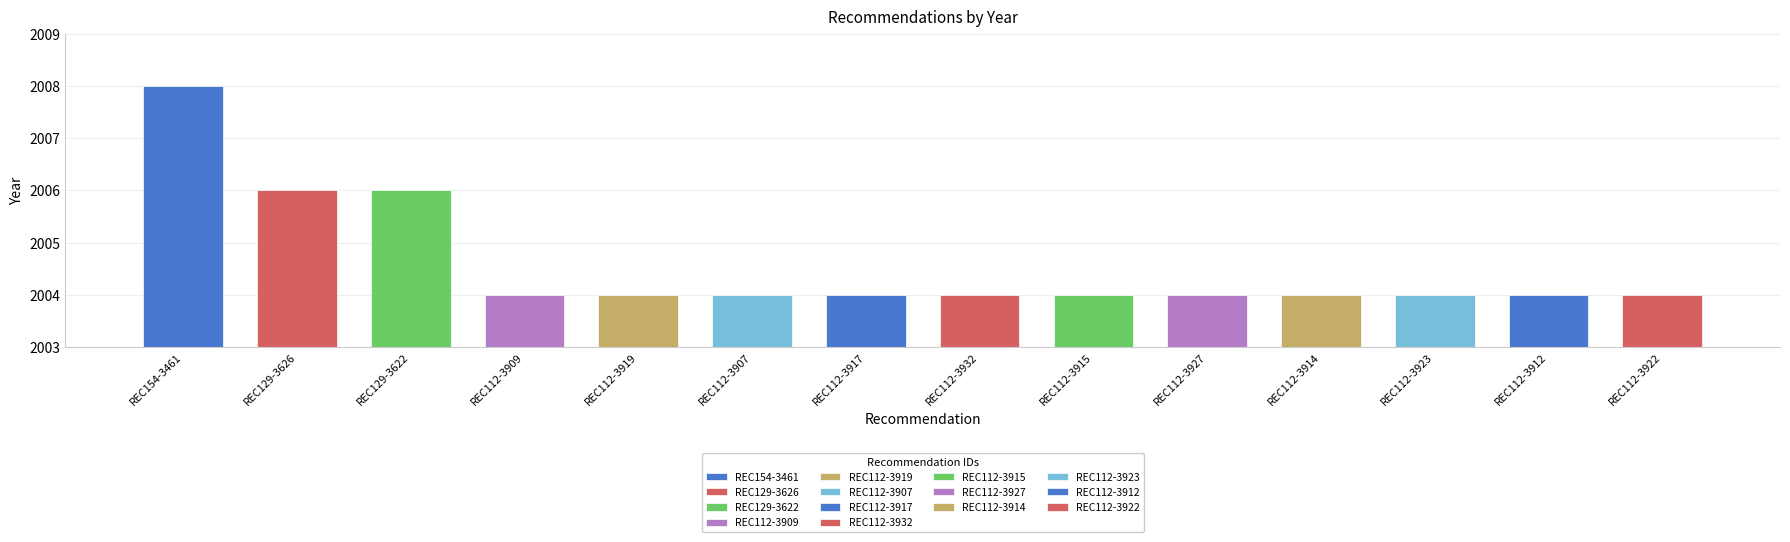

Are the bars grouped side by side (vs. stacked)?

No